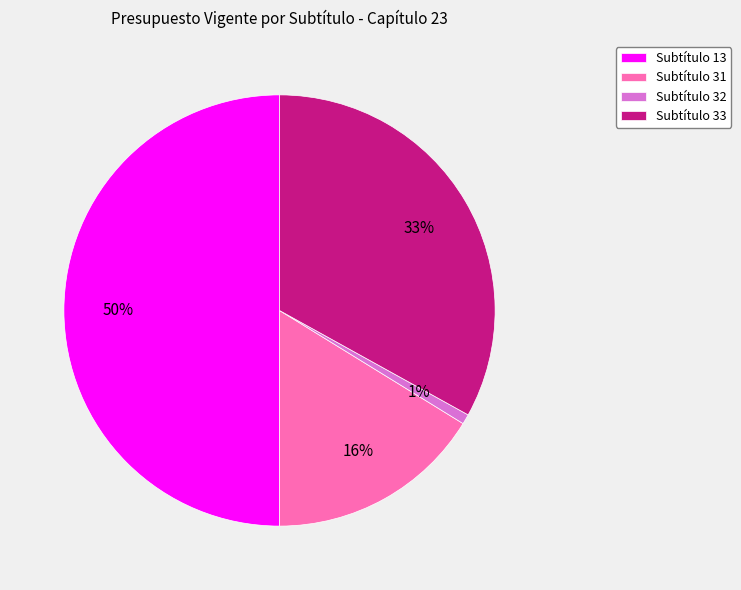

To the nearest percent, what is the difference between the largest and smallest slice percentages?

49%